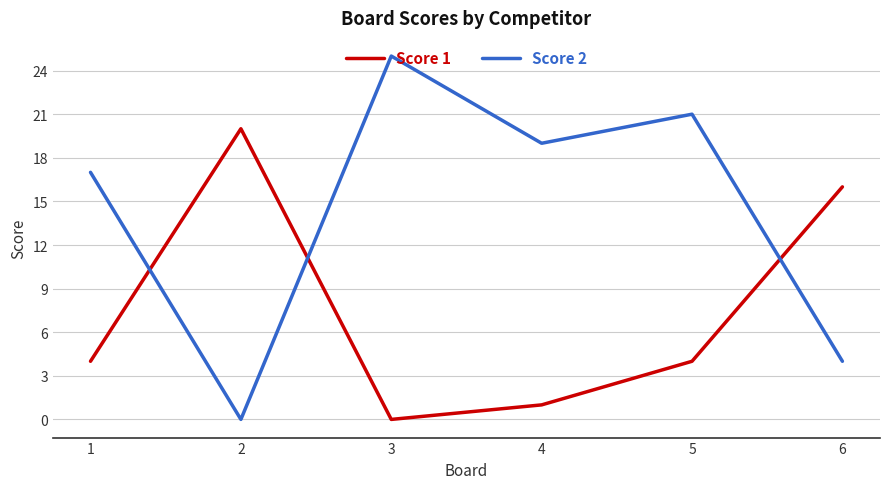

Reading left to right, list all the values displayed in this chart.

Score 1: 4	20	0	1	4	16
Score 2: 17	0	25	19	21	4